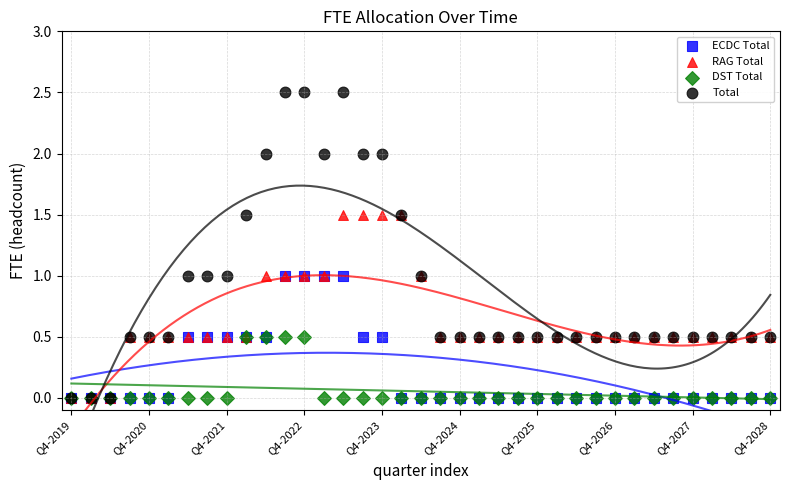

Which series contains the highest Y value?

Total